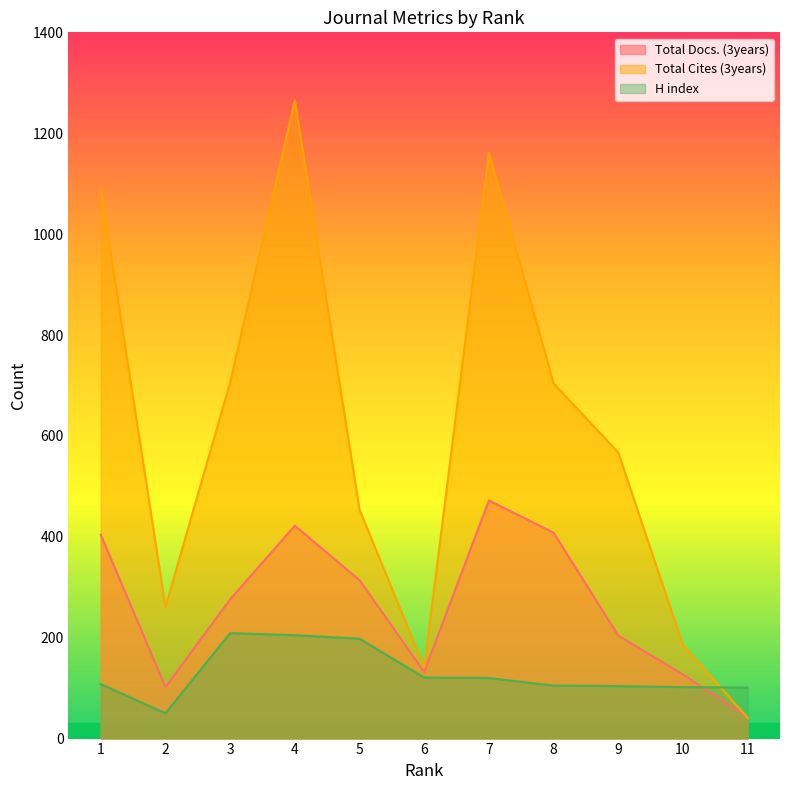

Read the H index value at 8.

105